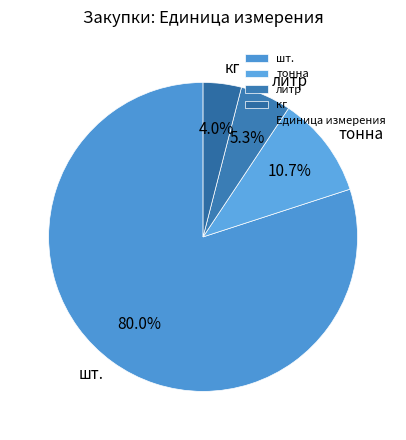

Rank the categories by value from highest to lowest.

шт., тонна, литр, кг